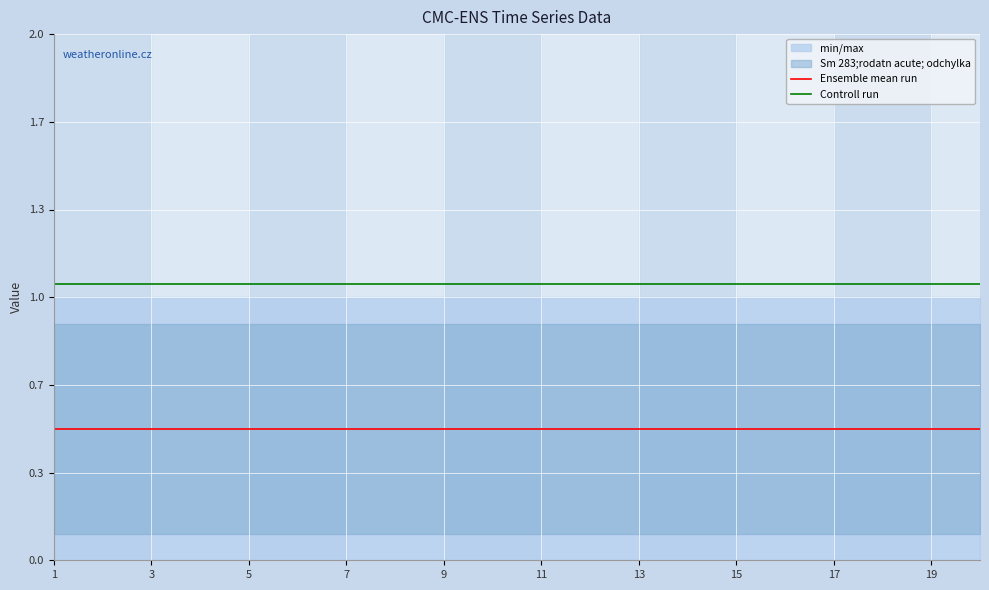

What is the minimum value for Controll run?

1.1